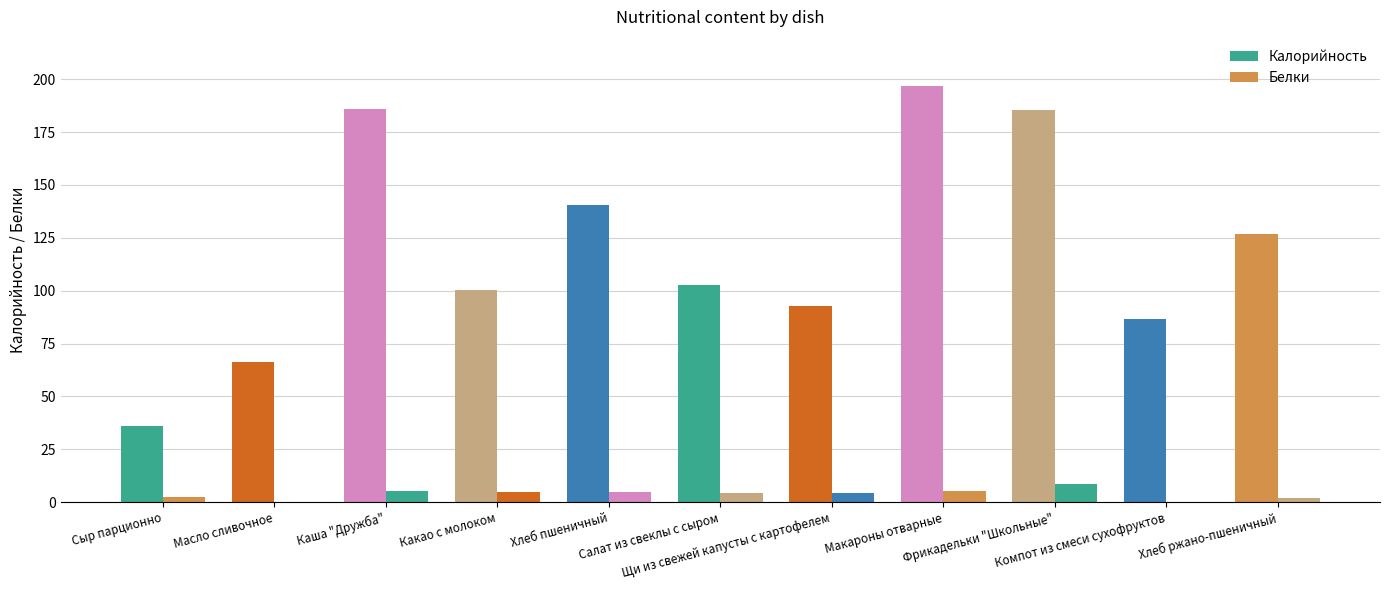

The Белки series shows 6.9 at Щи из свежей капусты с картофелем. True or false?

False